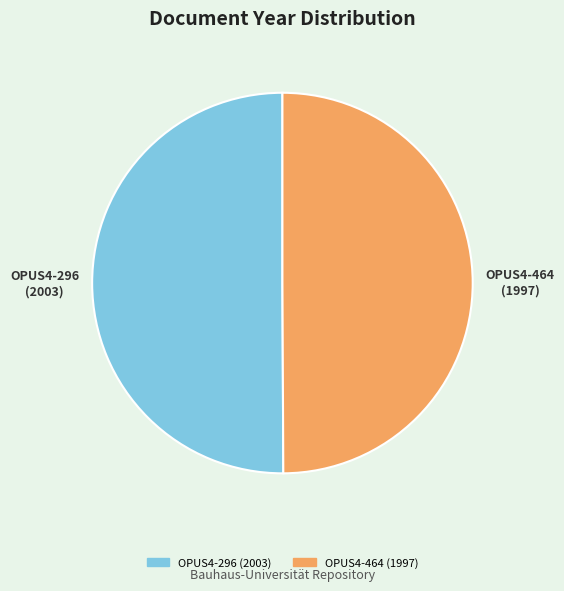

Approximately how many times larger is the value at OPUS4-296 compared to OPUS4-464?

1.0